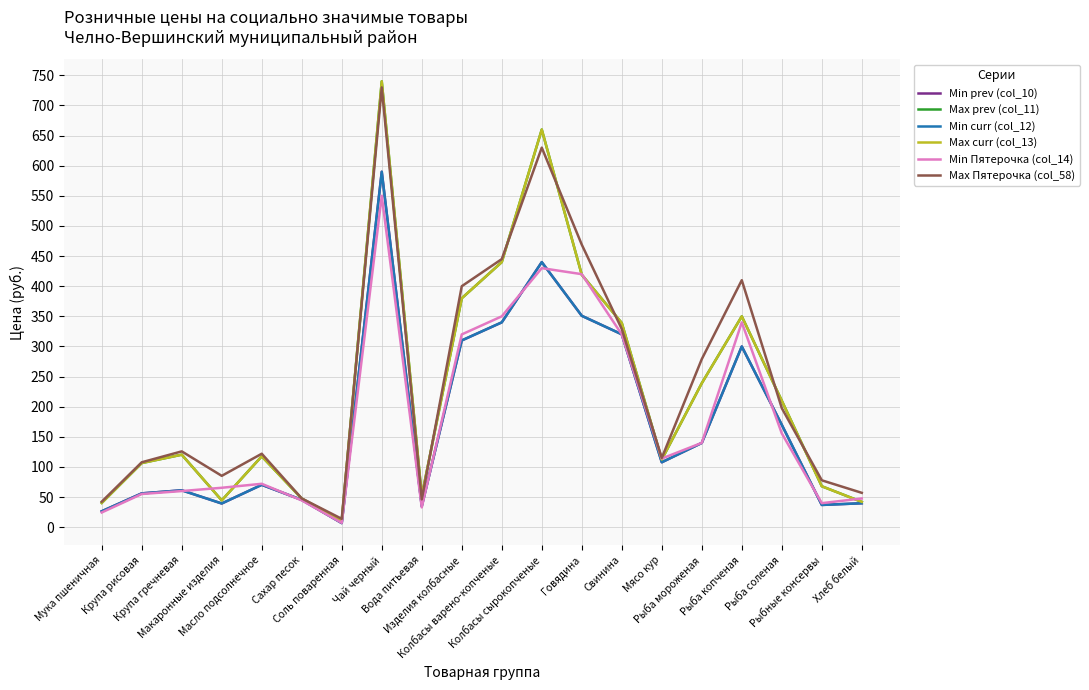

Does the chart display data point markers on the line(s)?

No